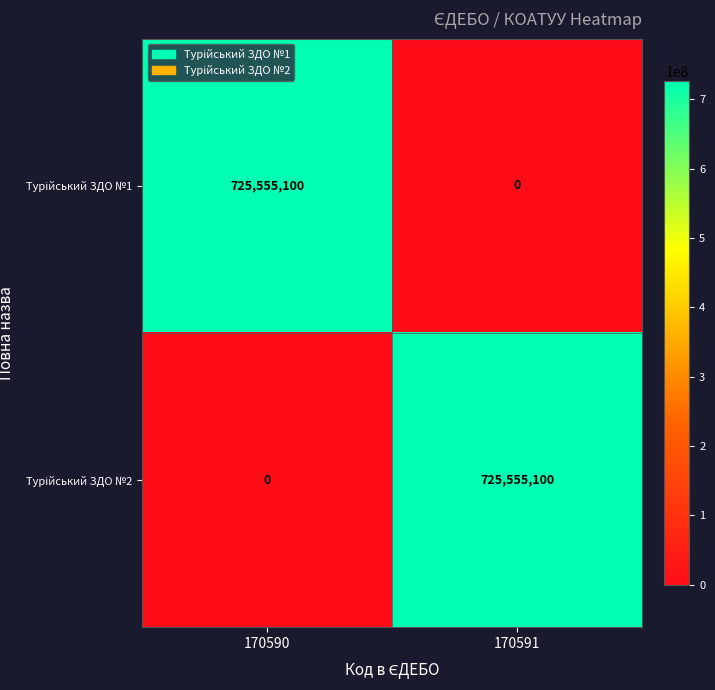

What is the greatest value displayed?

725555100